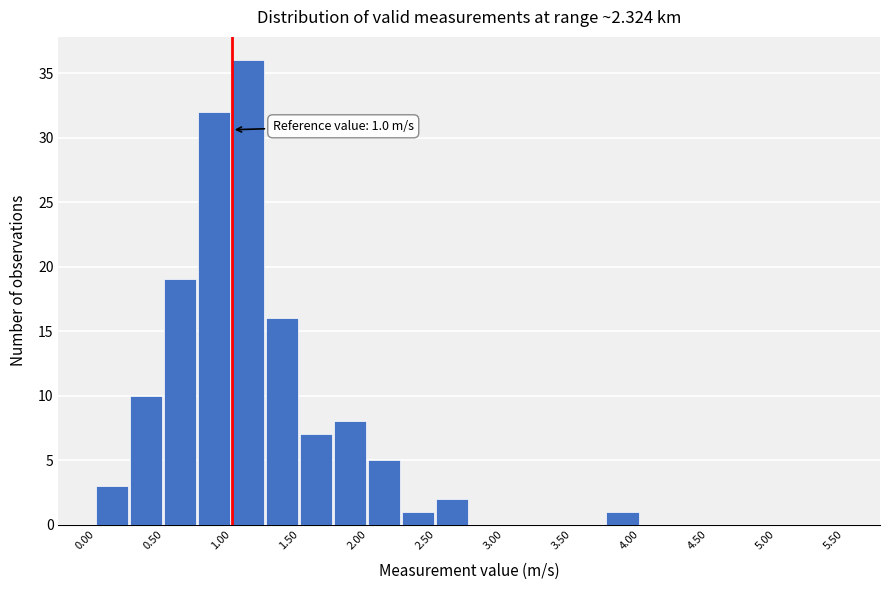

Over which range of the x-axis is the bar tallest?

1.00 to 1.25